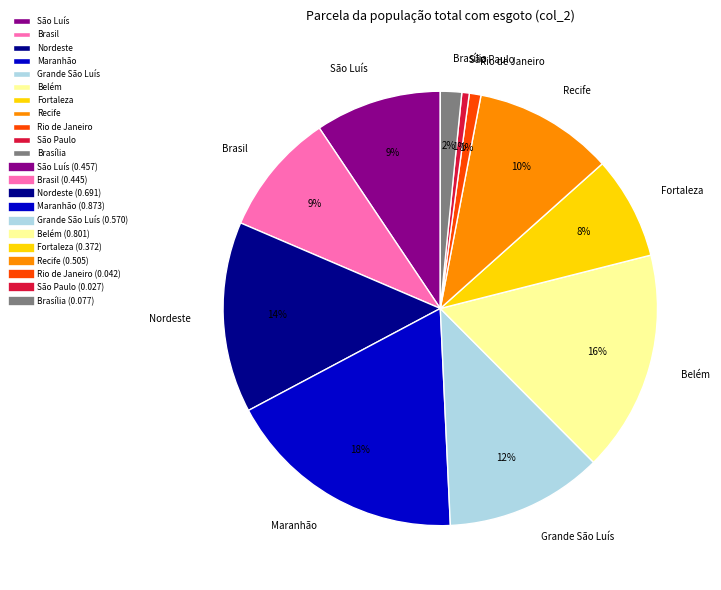

Between Maranhão and Rio de Janeiro, which is larger?

Maranhão